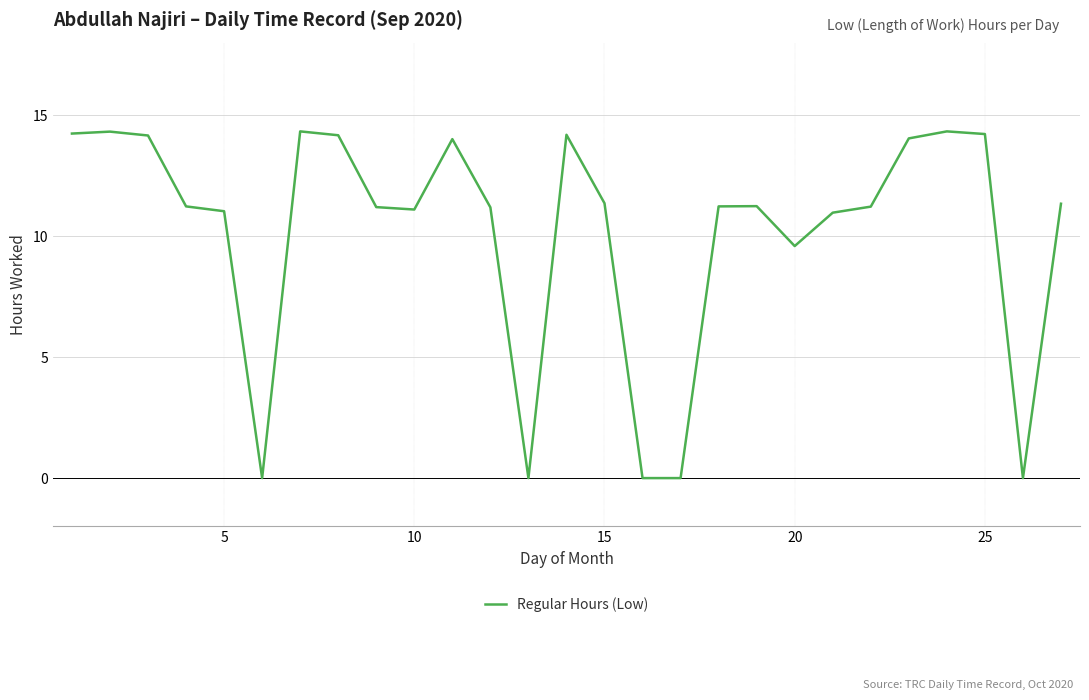

What is the greatest value displayed?

14.3